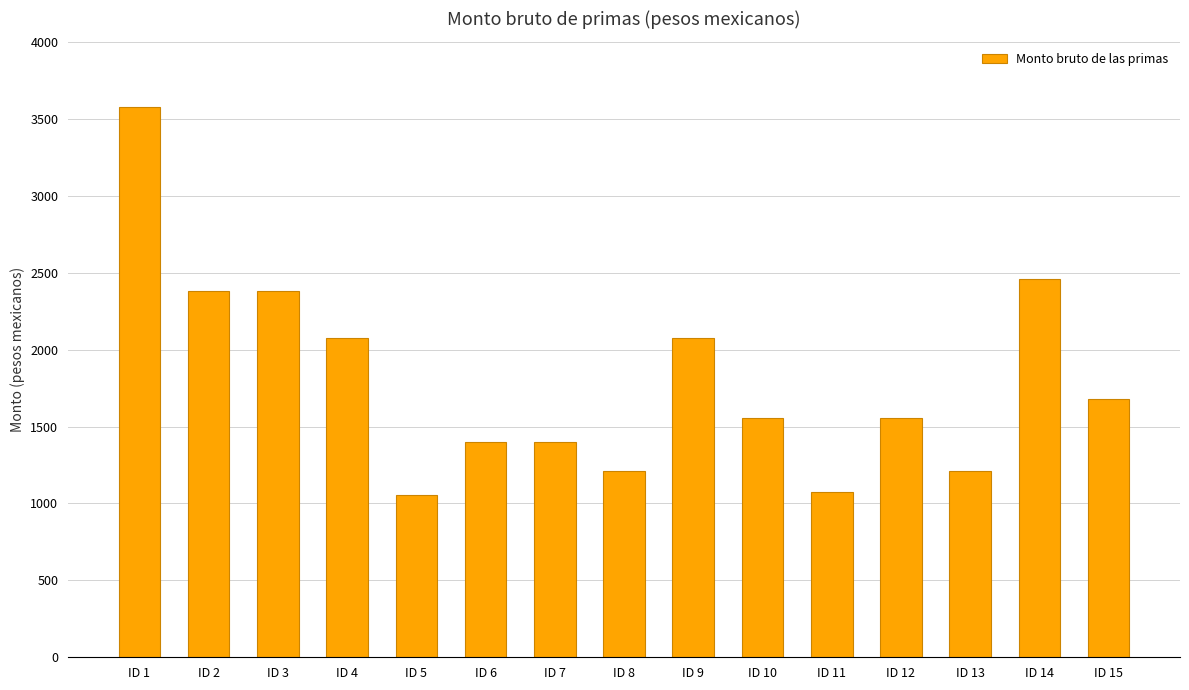

Between ID 12 and ID 9, which is larger?

ID 9